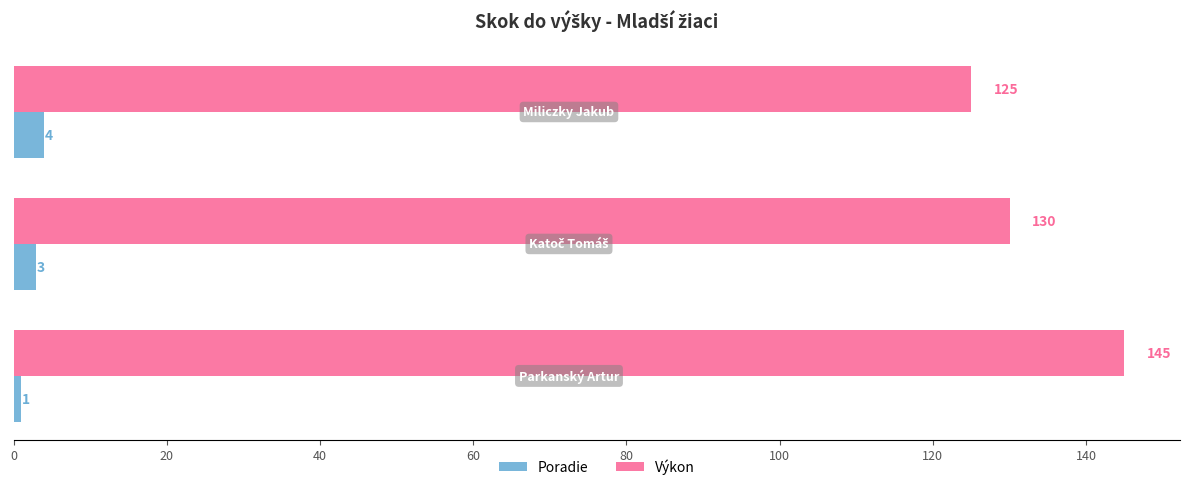

What is the maximum value shown in the chart?

145